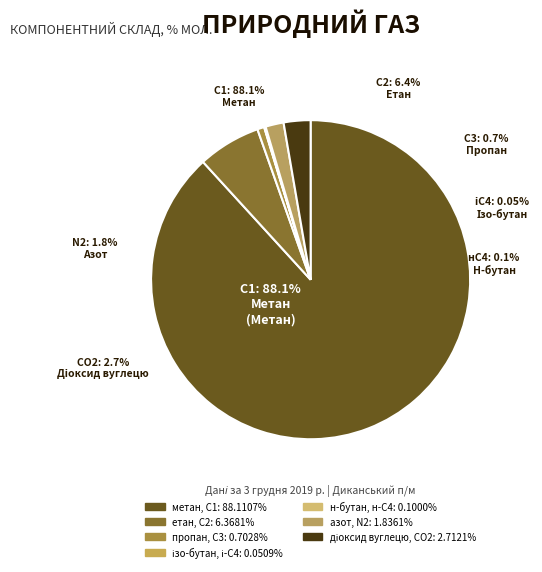

Is it true that діоксид вуглецю, CО2 is 15% of the pie?

False